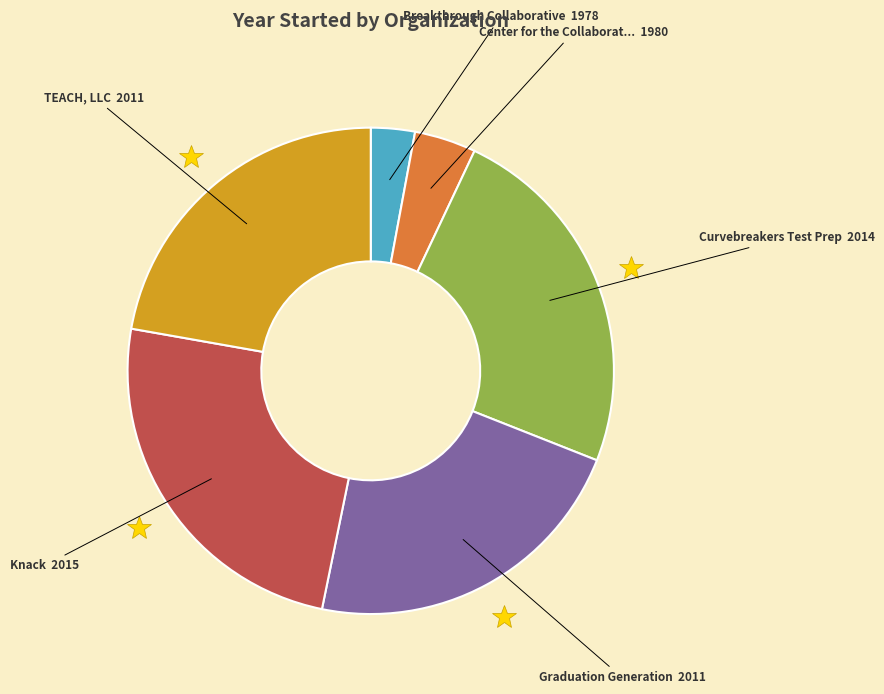

Does any single category account for the majority?

No